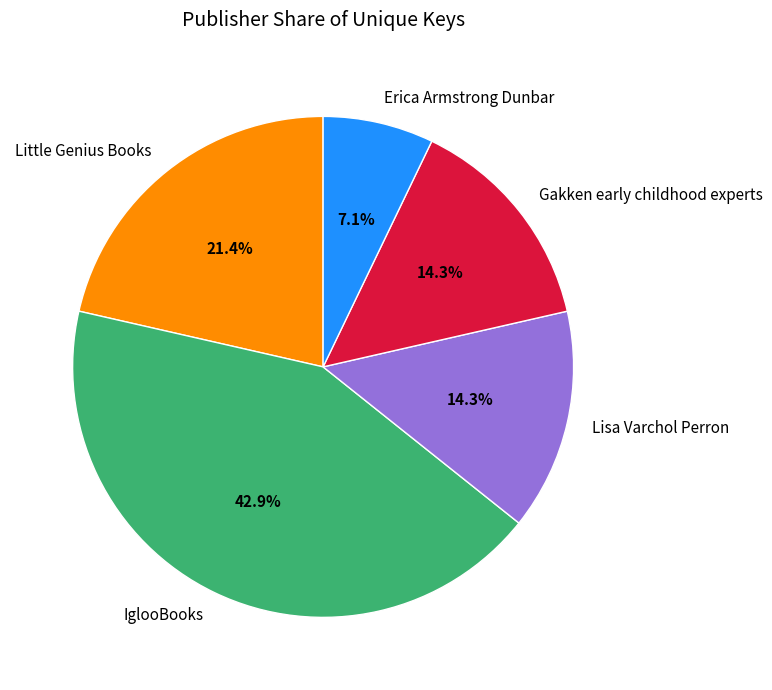

Is there any slice that represents more than half of the pie?

No